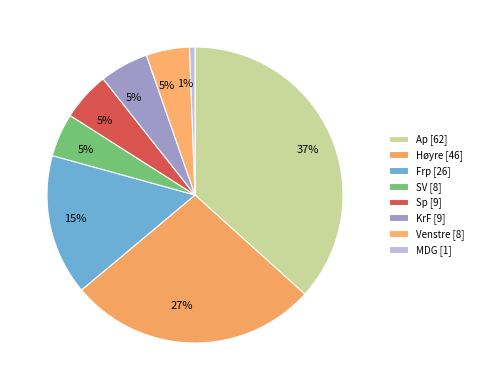

Is there a majority slice in this chart?

No